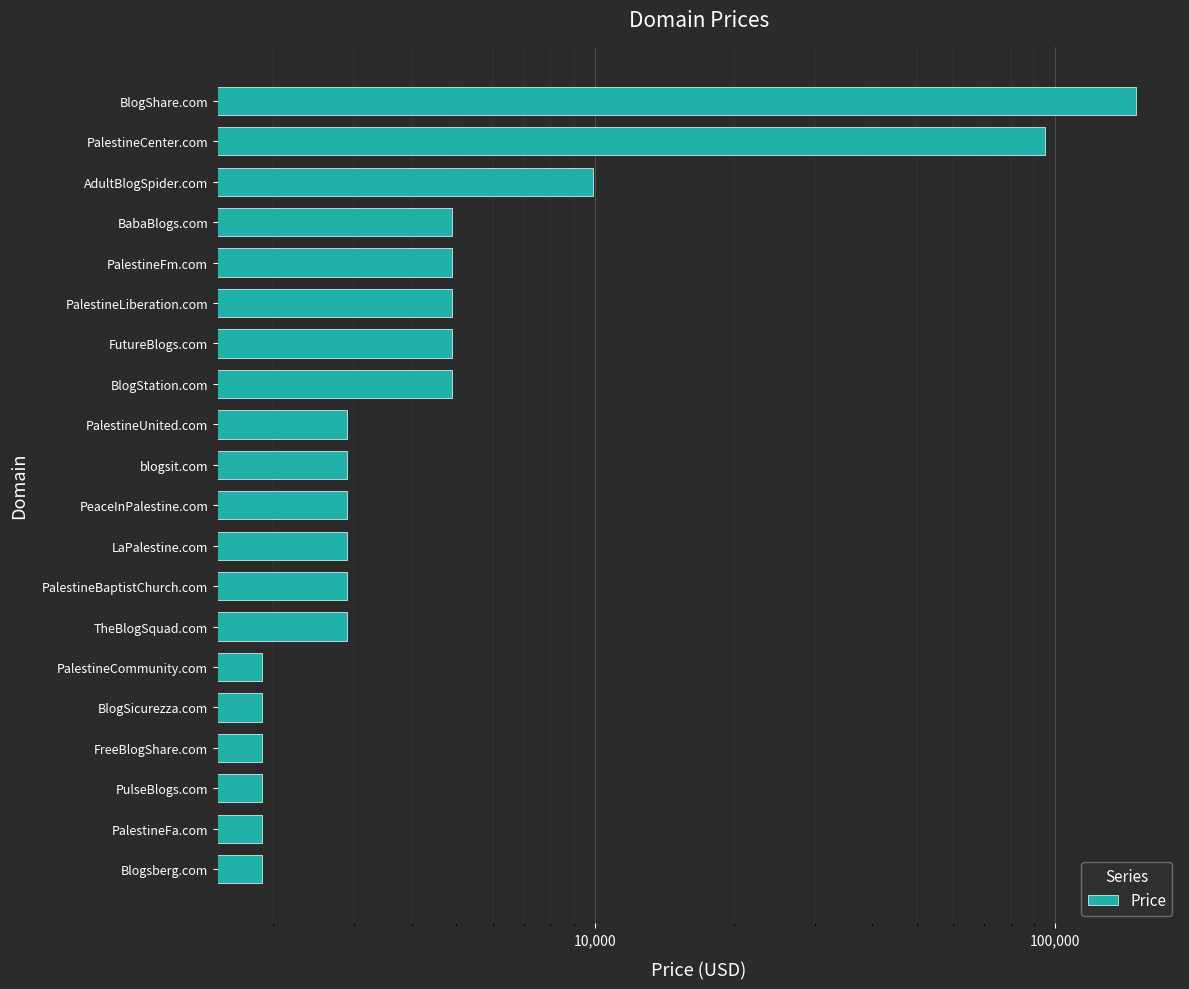

Is it true that the value at LaPalestine.com is 2888?

True